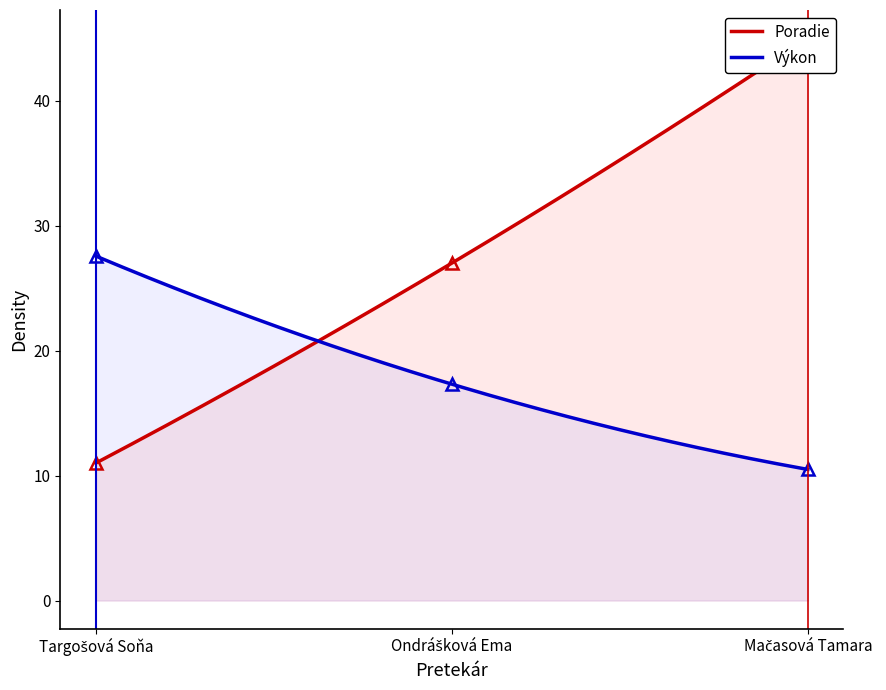

Does the chart have visible grid lines?

No